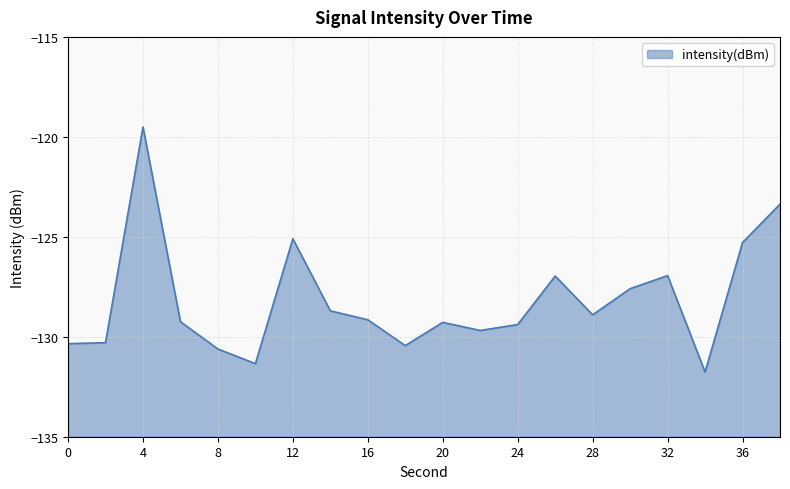

Does the chart display data point markers on the line(s)?

No